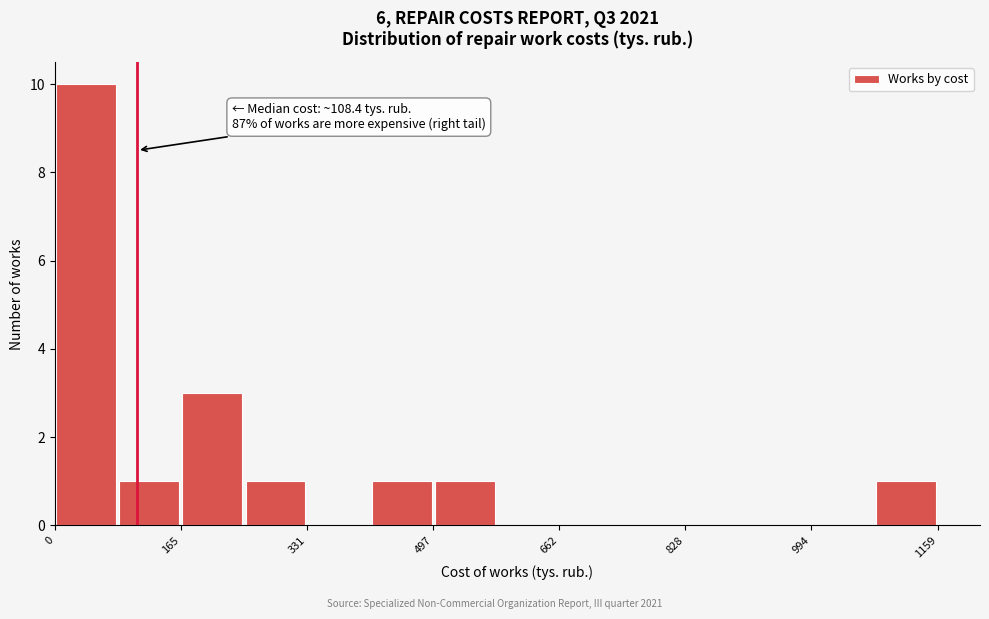

Over which range of the x-axis is the bar tallest?

0 to 80